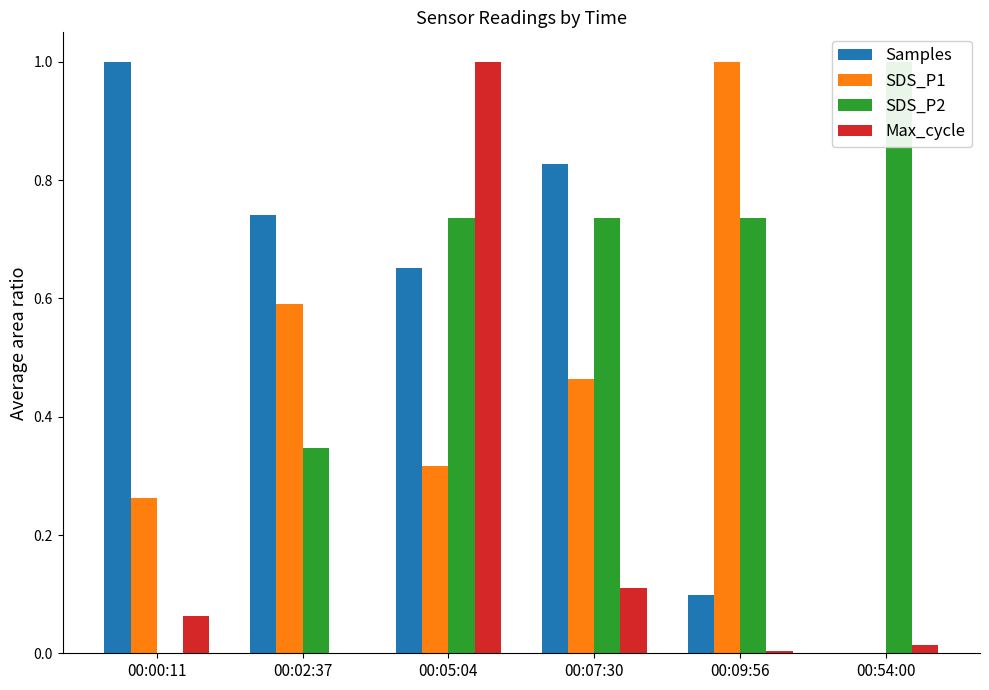

How many data points does each series have?

6